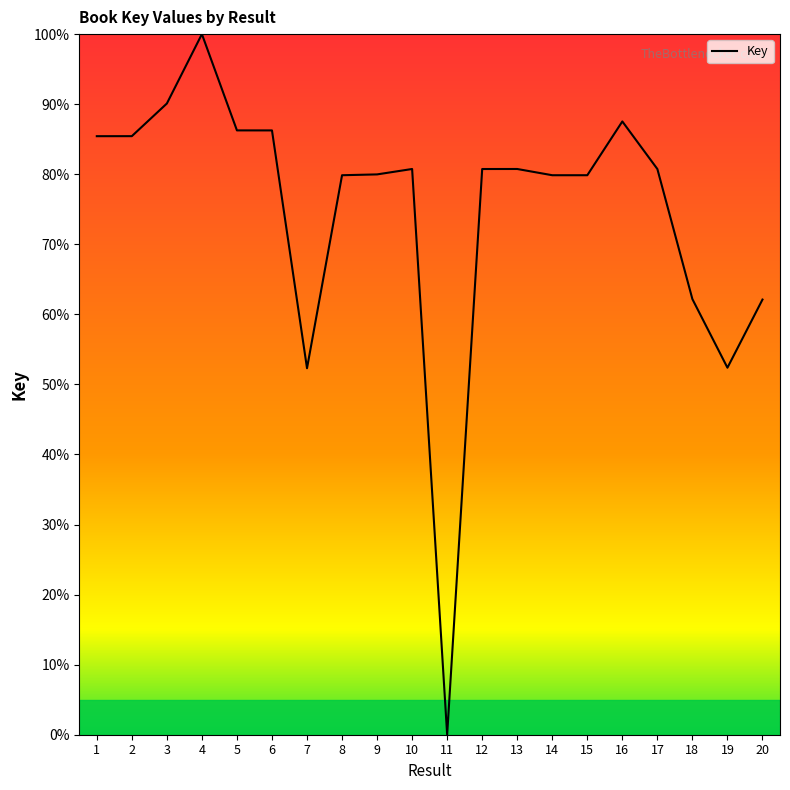

Is it true that the value at 20 is 62.1?

True